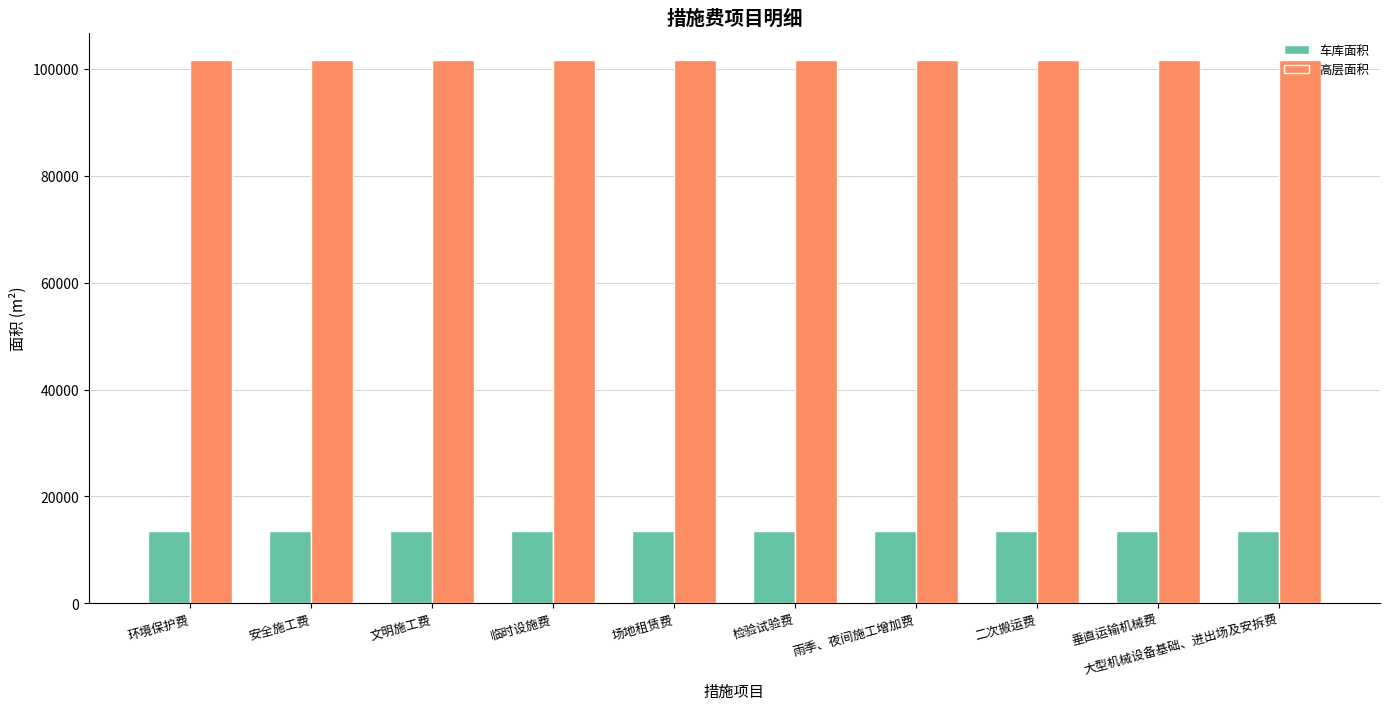

How many bars are there in each group?

2